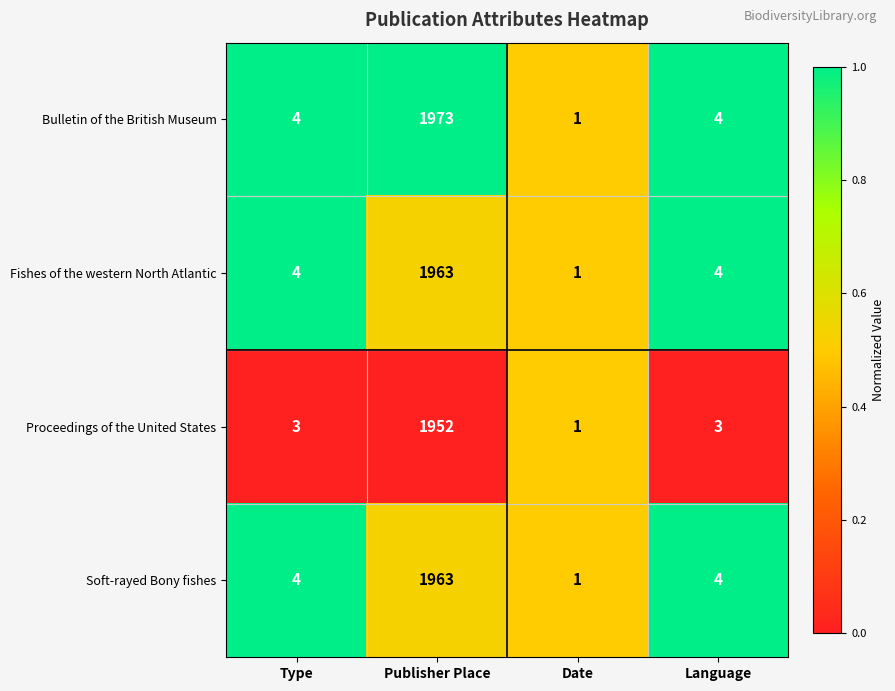

The value of Proceedings of the United States at Language is 3. True or false?

True